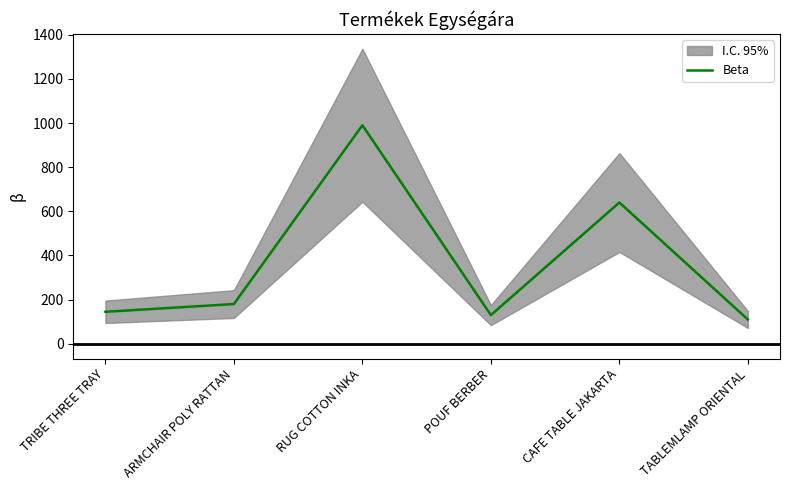

How many points are higher than both their immediate neighbors (excluding endpoints)?

2